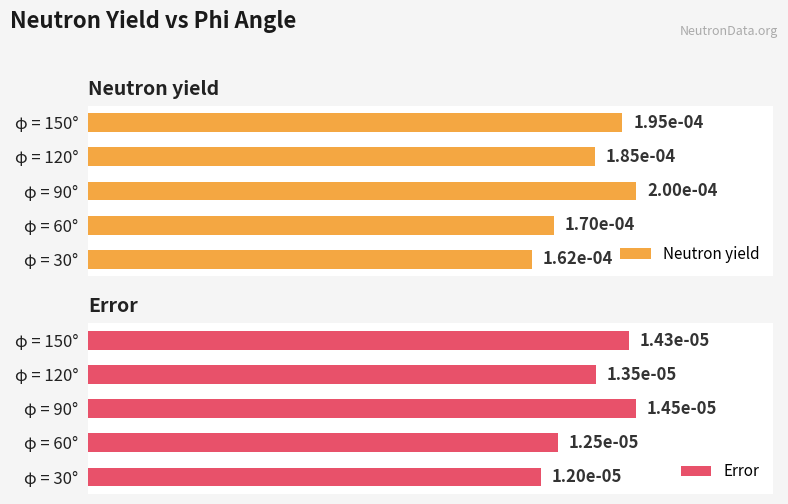

The Error series shows 0.0 at φ = 90°. True or false?

False